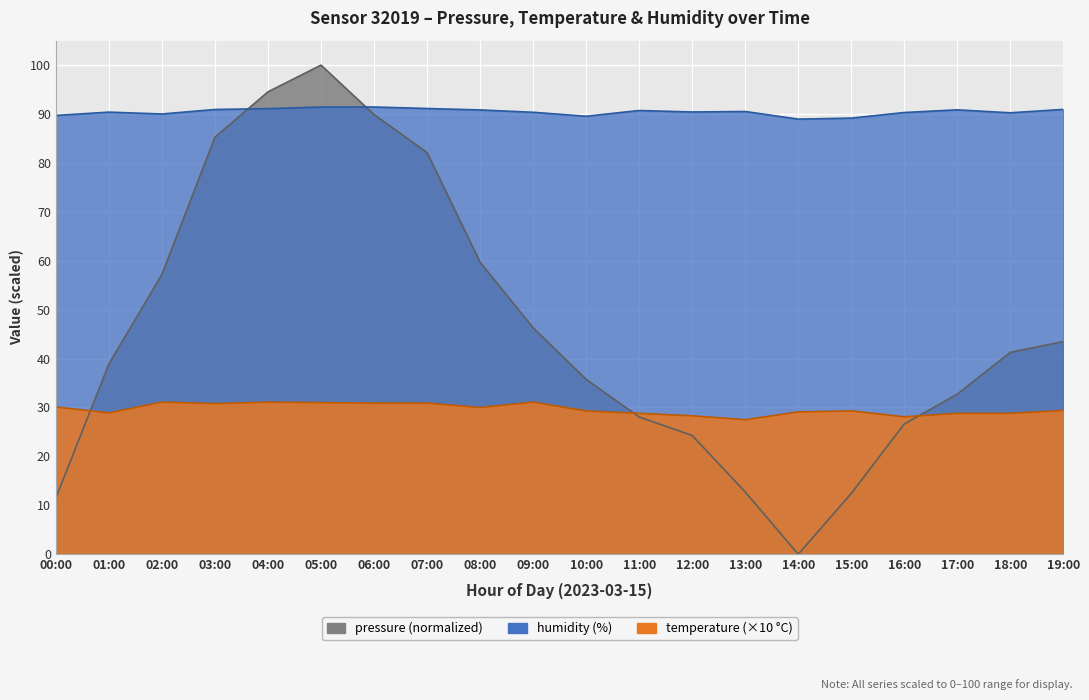

At which category does humidity reach its first local peak?

01:00